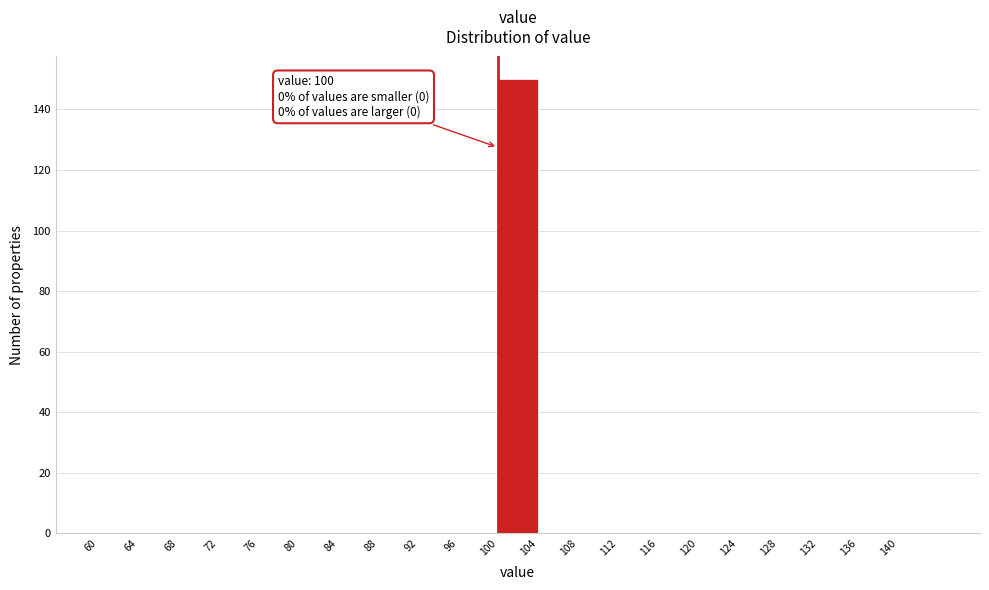

Over which range of the x-axis is the bar tallest?

100 to 104